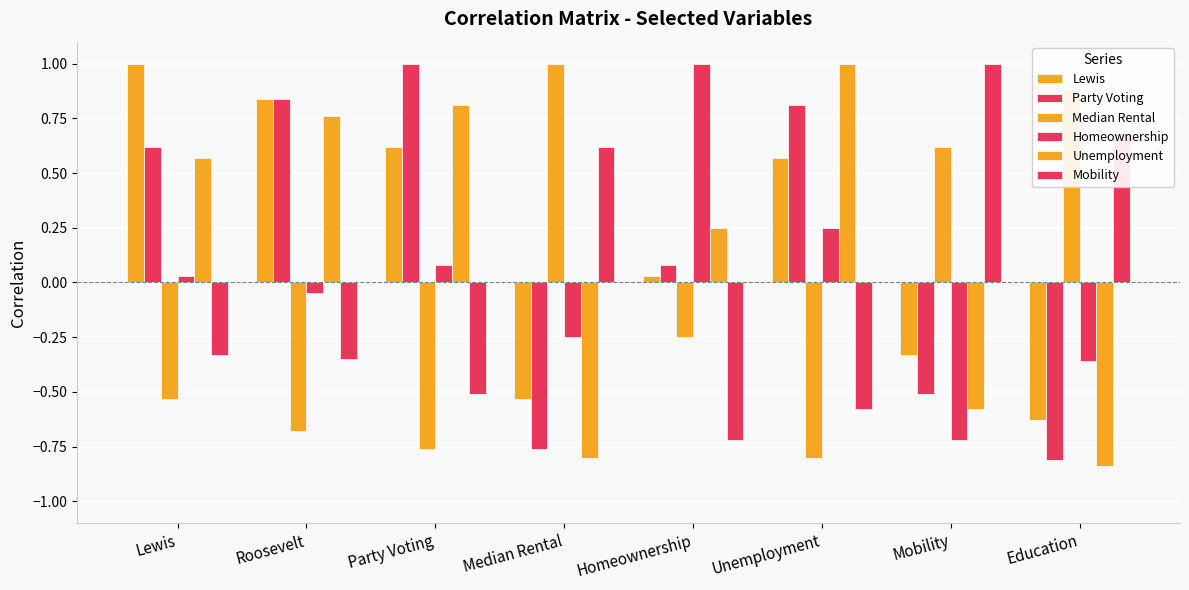

Reading left to right, what are all the values shown in this chart?

Lewis: Lewis=1.0	Roosevelt=0.8	Party Voting=0.6	Median Rental=-0.5	Homeownership=0.0	Unemployment=0.6	Mobility=-0.3	Education=-0.6
Party Voting: Lewis=0.6	Roosevelt=0.8	Party Voting=1.0	Median Rental=-0.8	Homeownership=0.1	Unemployment=0.8	Mobility=-0.5	Education=-0.8
Median Rental: Lewis=-0.5	Roosevelt=-0.7	Party Voting=-0.8	Median Rental=1.0	Homeownership=-0.2	Unemployment=-0.8	Mobility=0.6	Education=0.9
Homeownership: Lewis=0.0	Roosevelt=-0.1	Party Voting=0.1	Median Rental=-0.2	Homeownership=1.0	Unemployment=0.2	Mobility=-0.7	Education=-0.4
Unemployment: Lewis=0.6	Roosevelt=0.8	Party Voting=0.8	Median Rental=-0.8	Homeownership=0.2	Unemployment=1.0	Mobility=-0.6	Education=-0.8
Mobility: Lewis=-0.3	Roosevelt=-0.3	Party Voting=-0.5	Median Rental=0.6	Homeownership=-0.7	Unemployment=-0.6	Mobility=1.0	Education=0.7